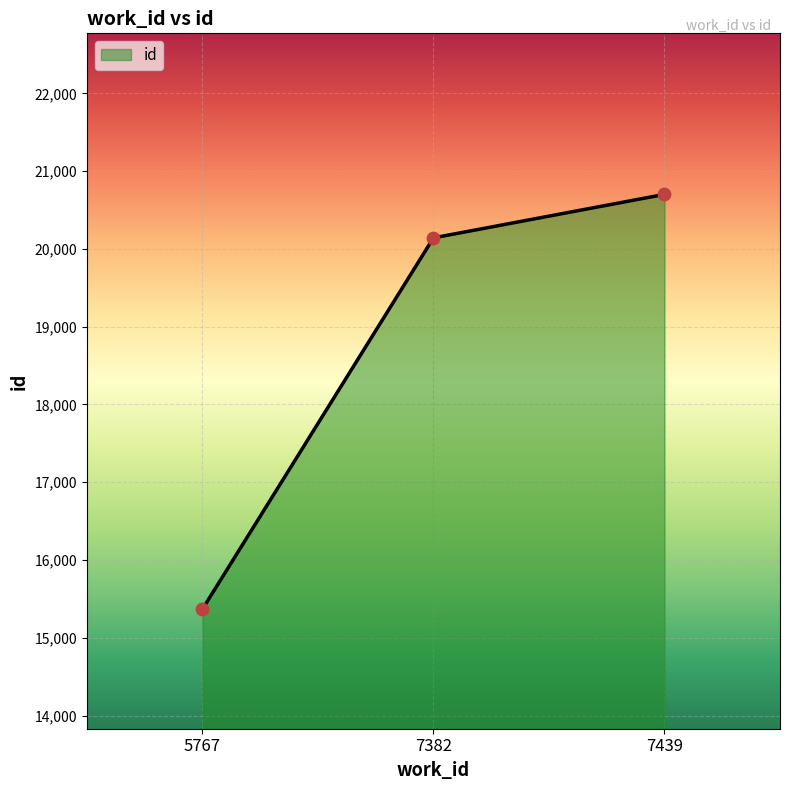

Between 5767 and 7382, which is larger?

7382